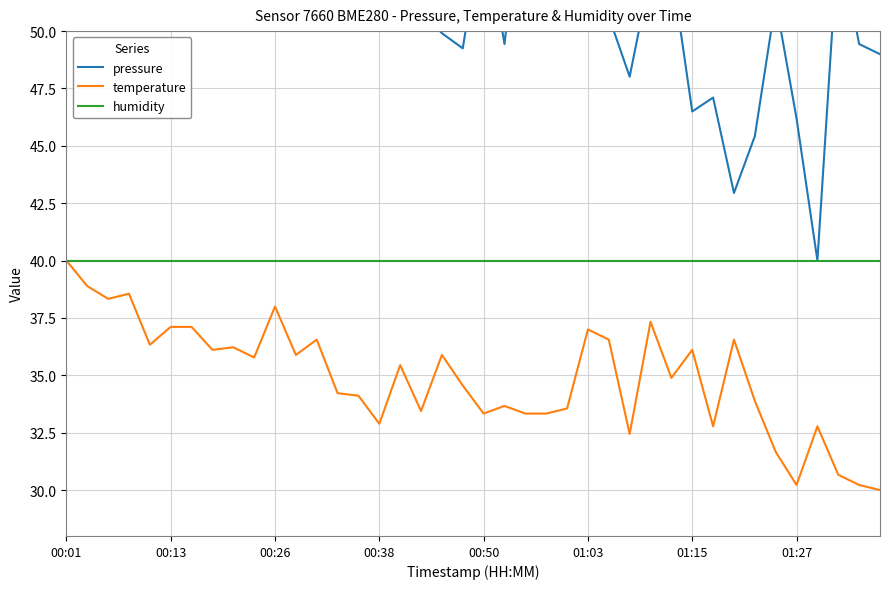

Does the chart have visible grid lines?

Yes